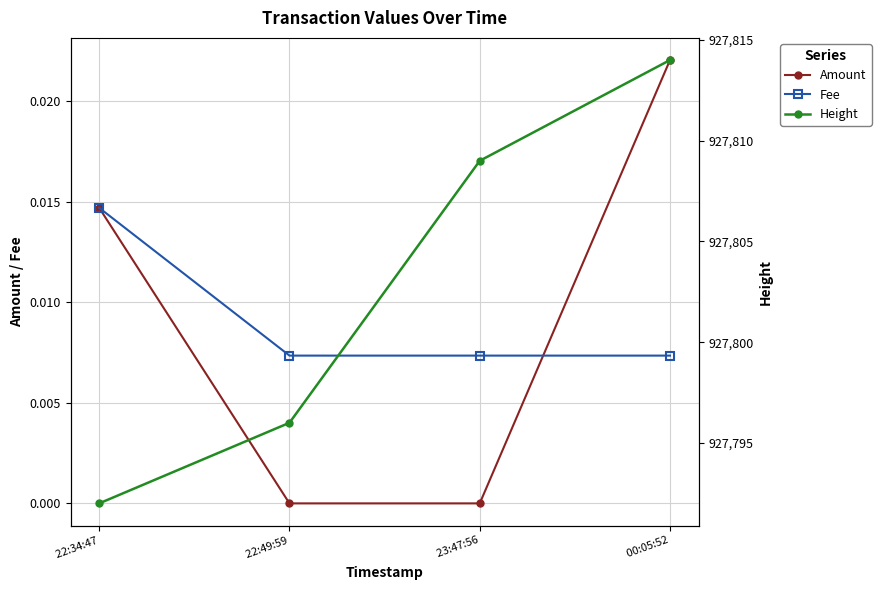

The Amount series shows 0.0 at  22:34:47. True or false?

True